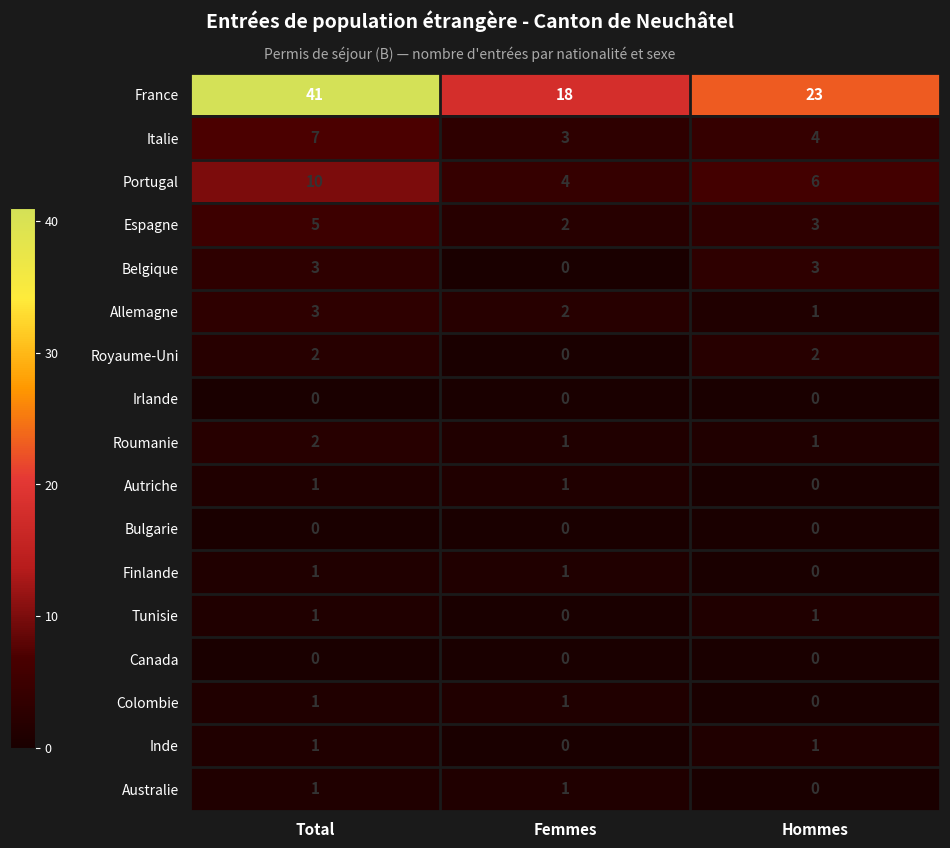

At which category does the chart reach its peak across all series?

Total